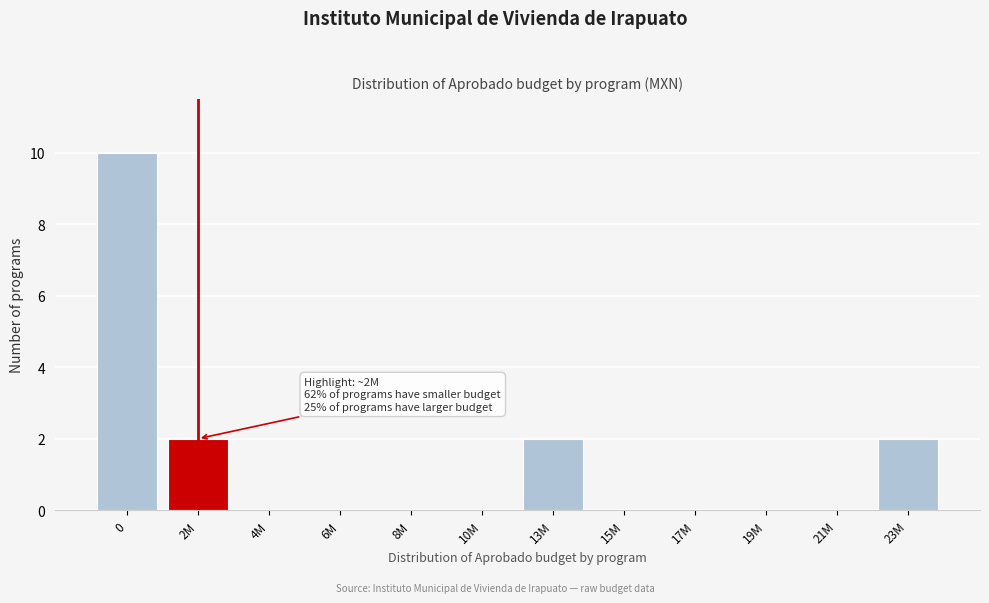

Reading left to right, what are all the values shown in this chart?

0=10	2M=2	4M=0	6M=0	8M=0	10M=0	13M=2	15M=0	17M=0	19M=0	21M=0	23M=2